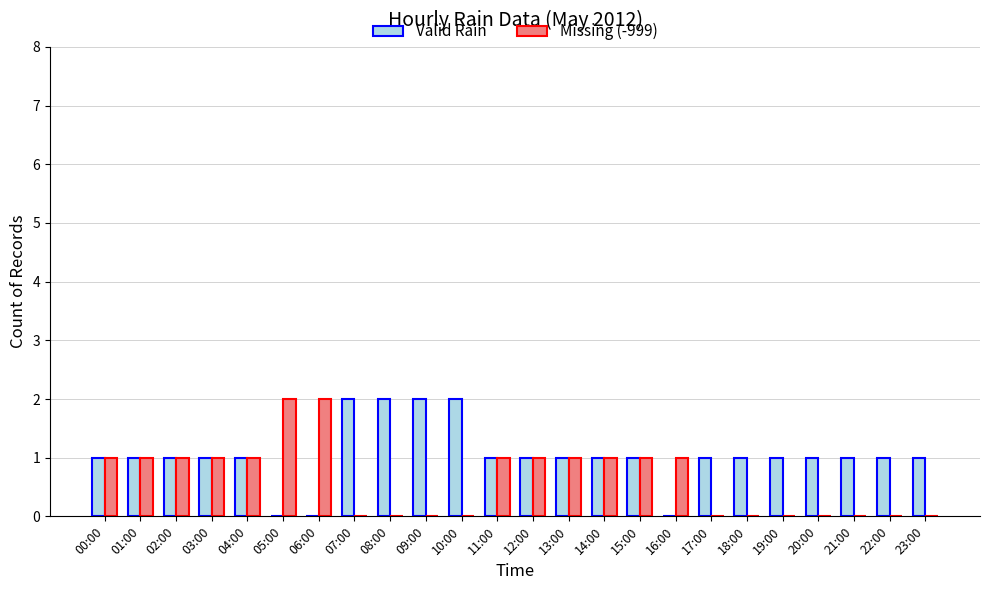

Between 06:00 and 17:00, which series saw the biggest shift?

Missing (-999)